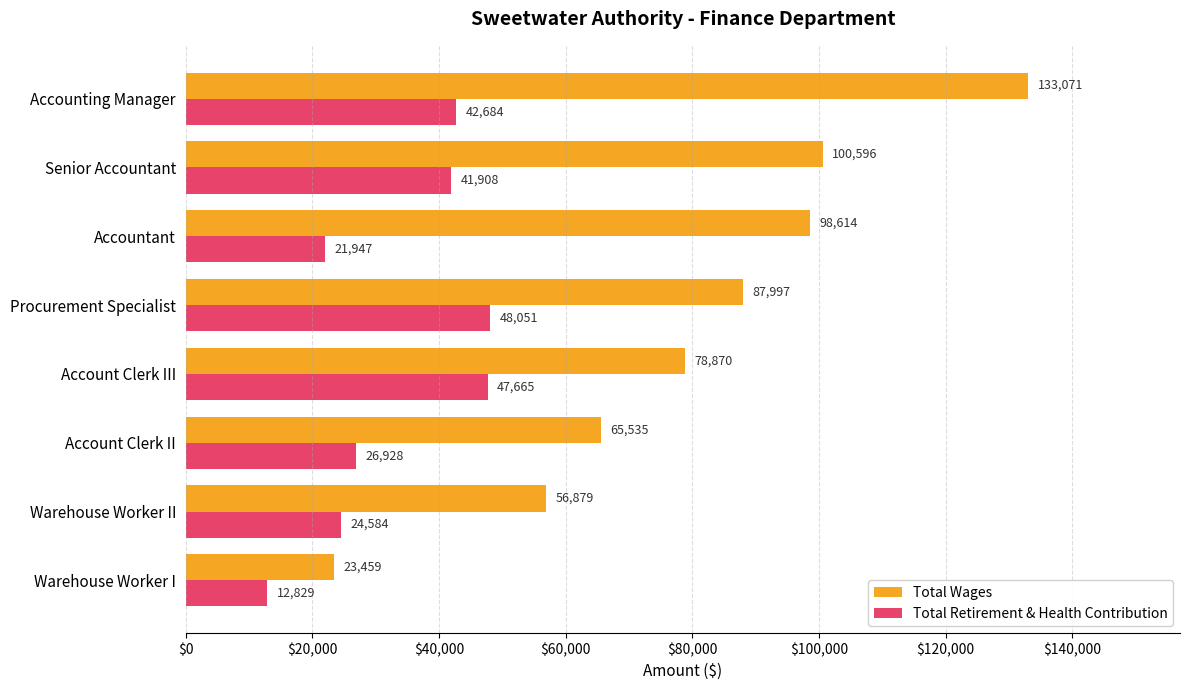

What is the difference between the maximum and second lowest values in the Total Retirement & Health Contribution series?

26104